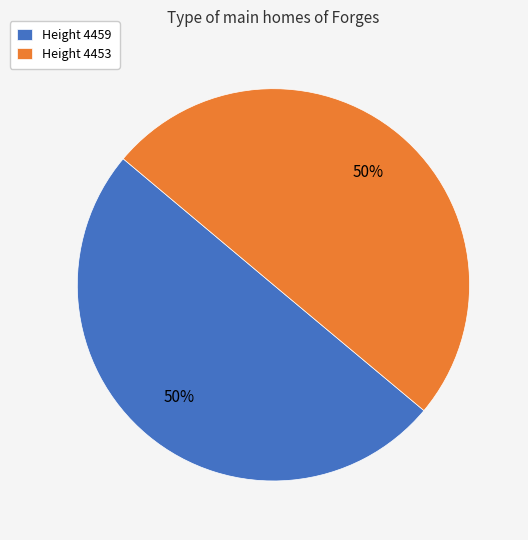

Approximately how many times larger is the value at Height 4459 compared to Height 4453?

1.0